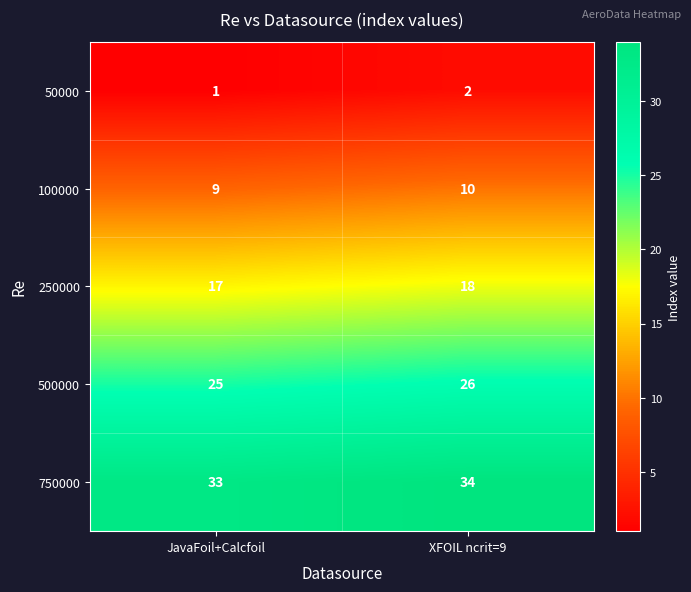

Is the value of 750000 at JavaFoil+Calcfoil greater than the value of 250000 at JavaFoil+Calcfoil?

Yes